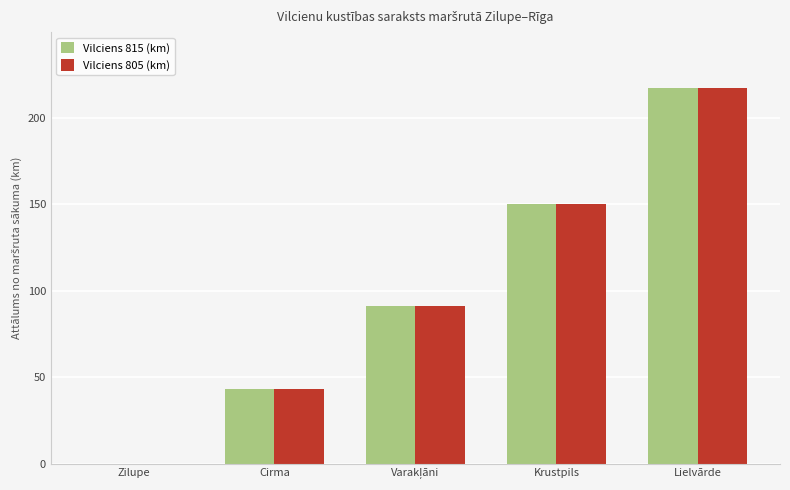

What is the maximum value shown in the chart?

217